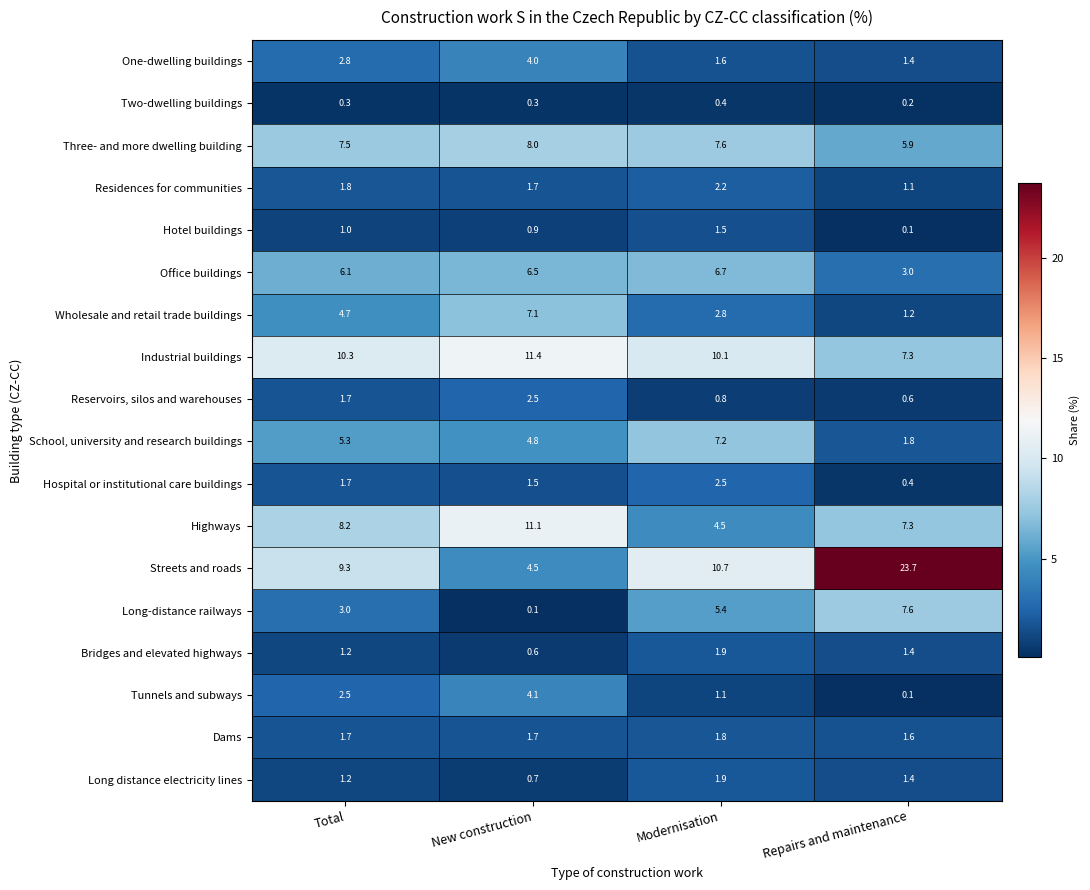

What is the total value across all series at Repairs and maintenance?

66.1